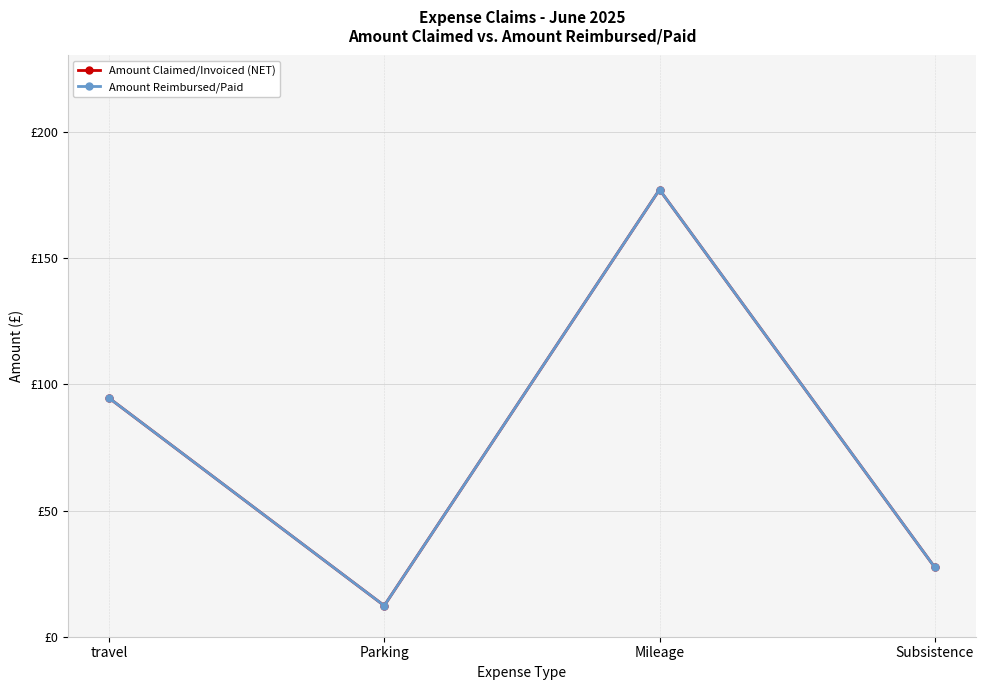

What are all the series names shown in the legend?

Amount Claimed/Invoiced (NET), Amount Reimbursed/Paid